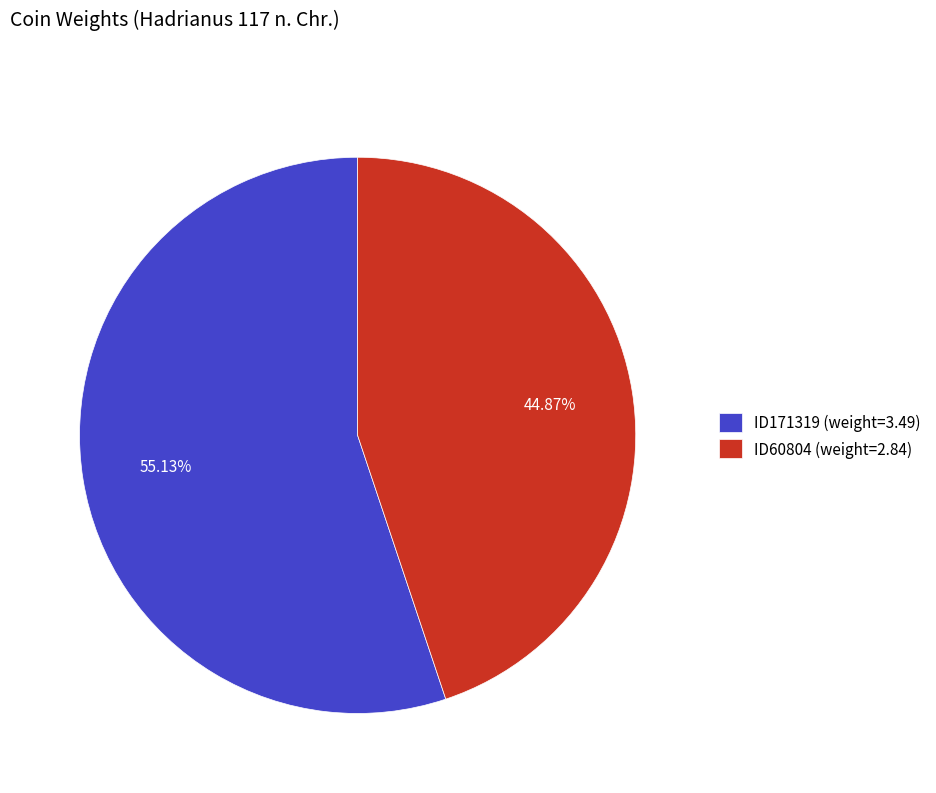

What percentage is NOT represented by ID171319?

44.9%